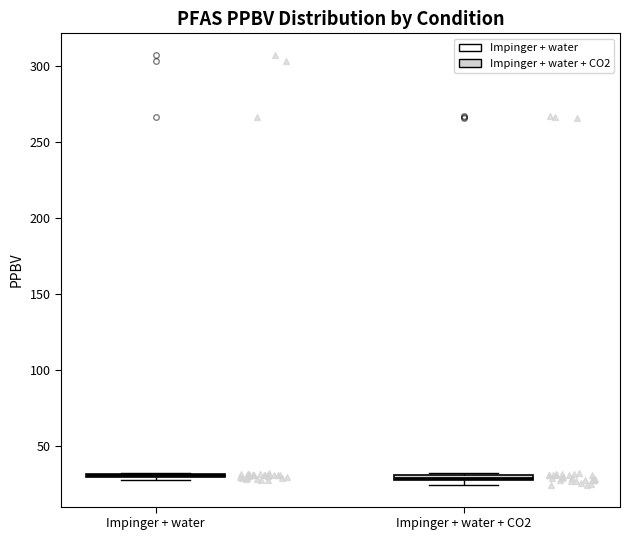

Where is the upper edge of the box for Impinger + water + CO2 on the y-axis? The values are not printed on the chart, so give them approximately, as read against the axis.

30